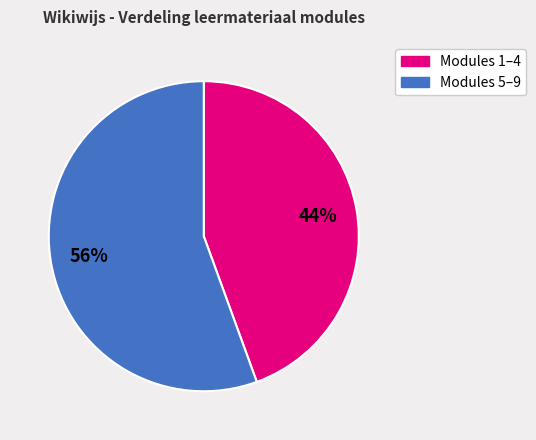

To the nearest percent, what is the average slice percentage?

50%